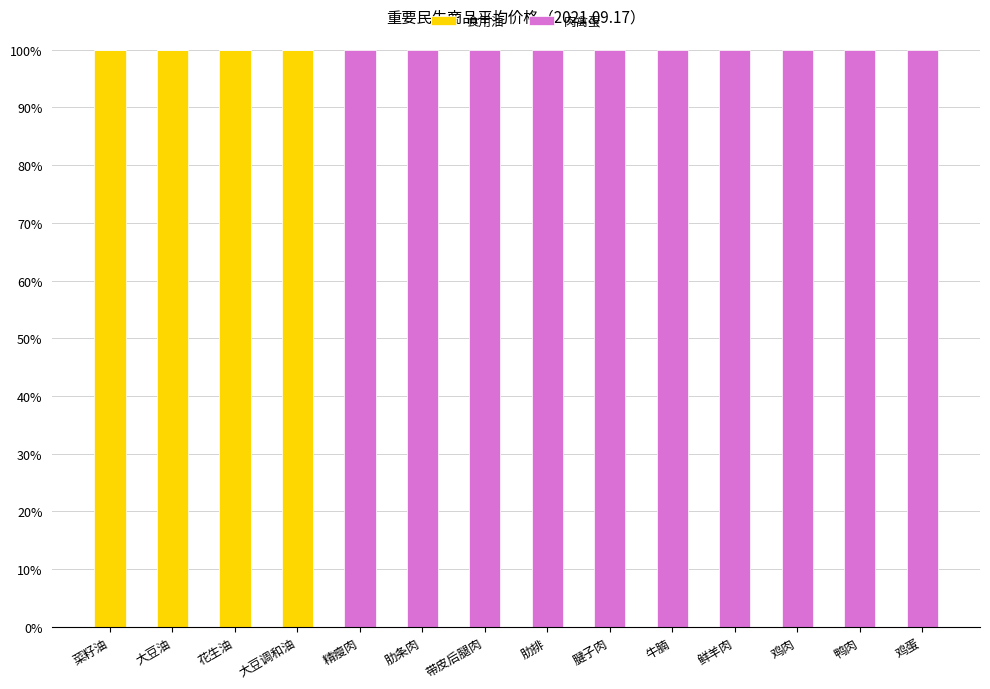

What is the highest value of the 食用油 series?

100